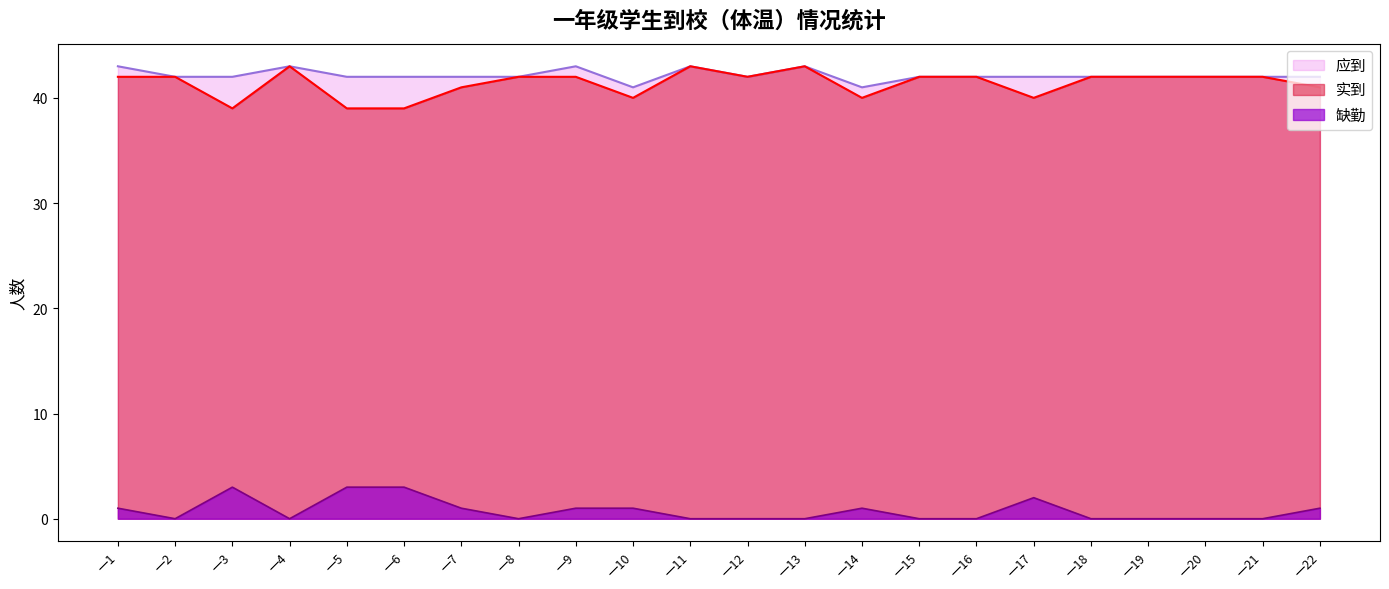

What is the highest value of the 应到 series?

43